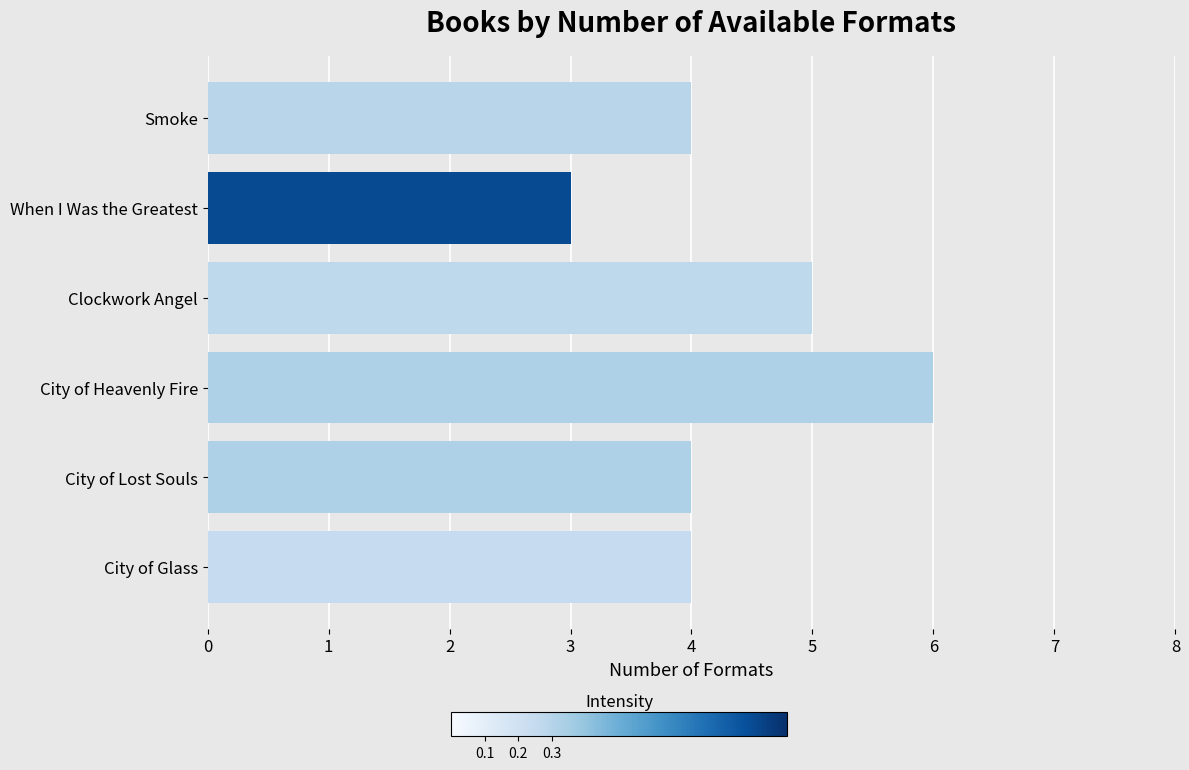

Read the value at City of Glass.

4